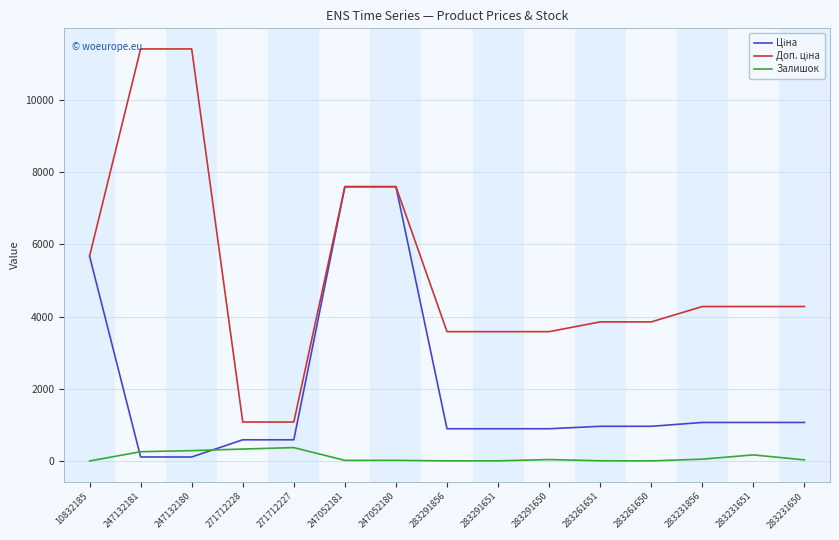

What is the maximum value for Залишок?

374.0